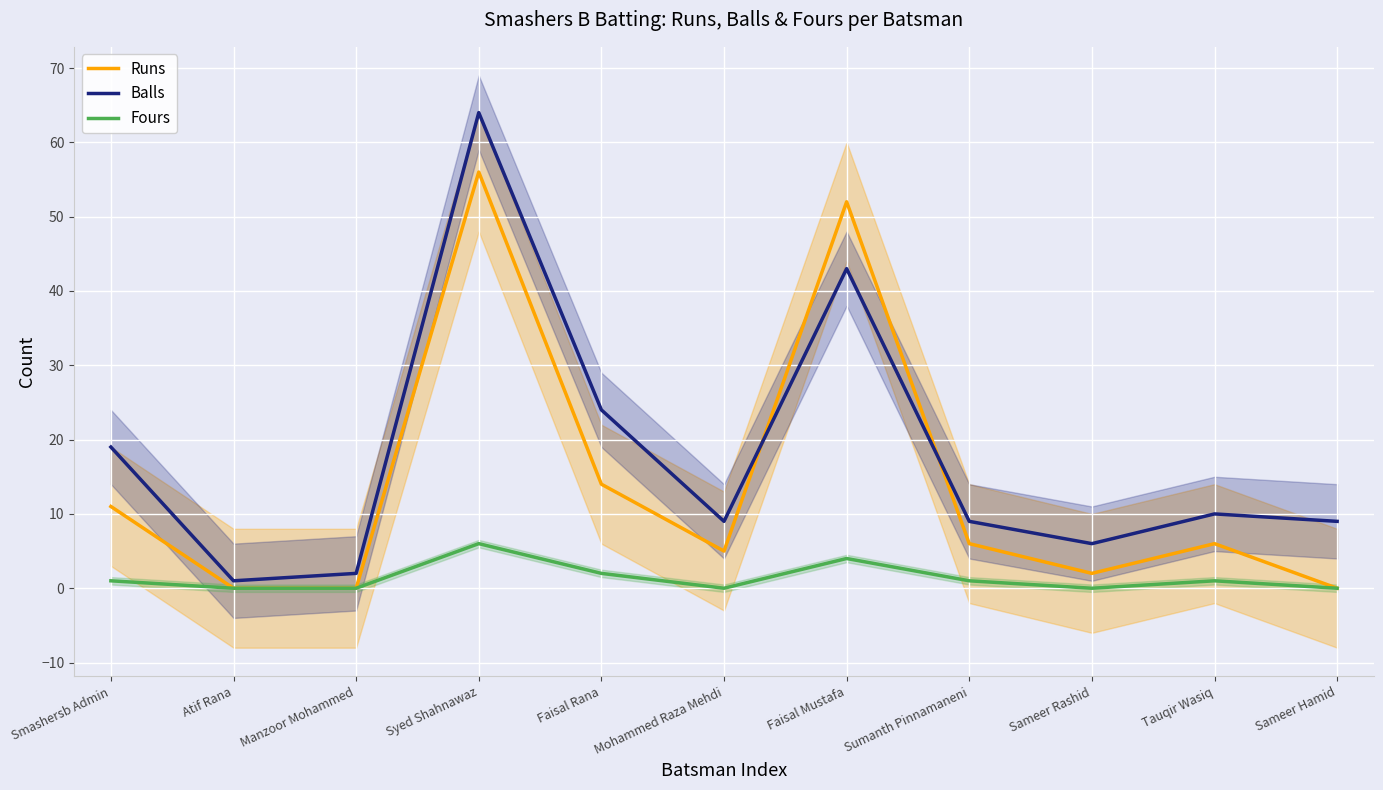

What is the maximum value shown in the chart?

64